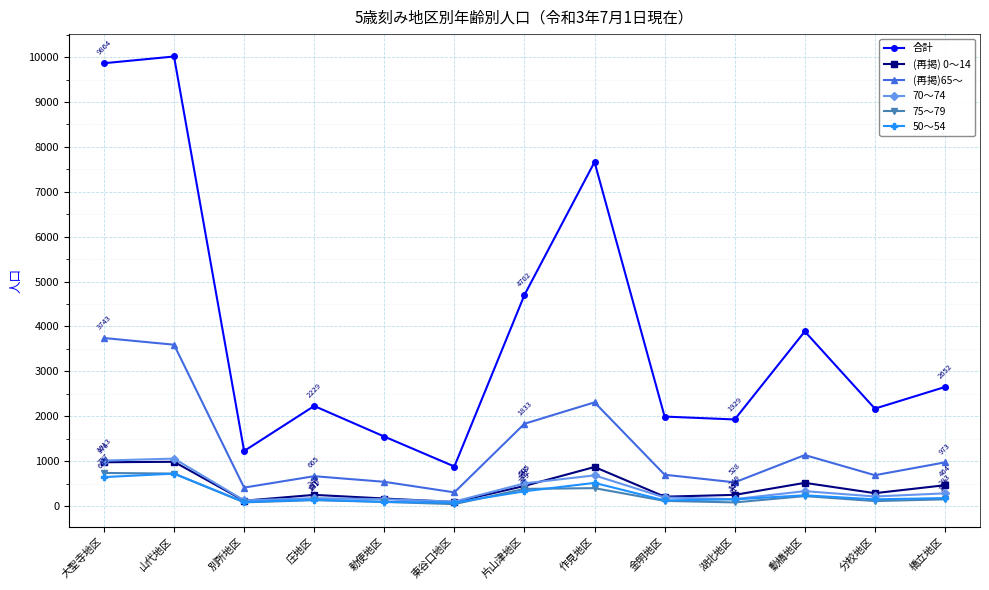

Is it true that (再掲) 0～14 equals 248 at 山代地区?

False